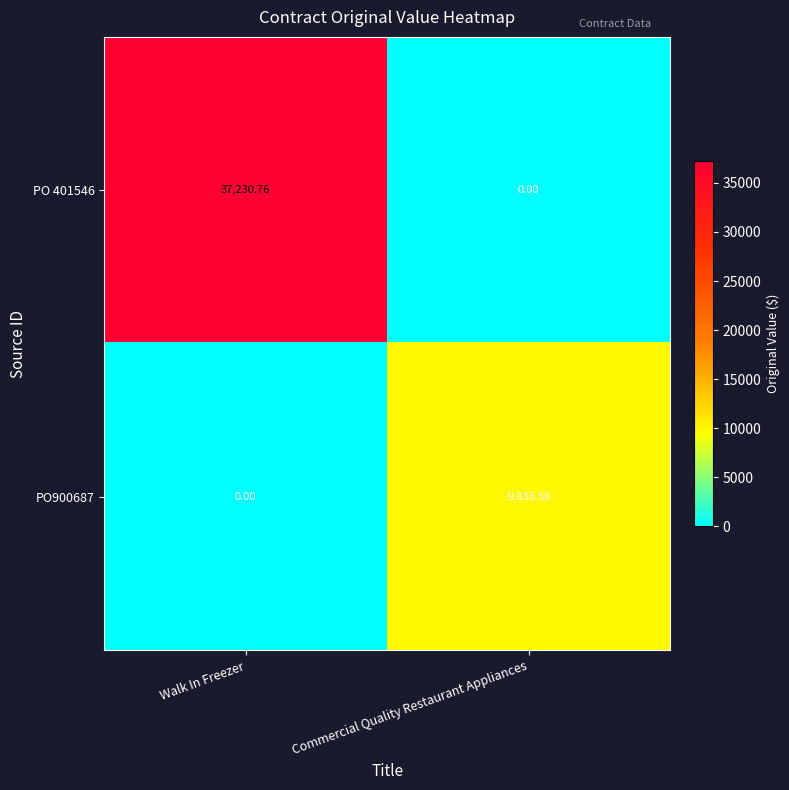

List the labels in order of PO900687 value, largest first.

Commercial Quality Restaurant Appliances, Walk In Freezer